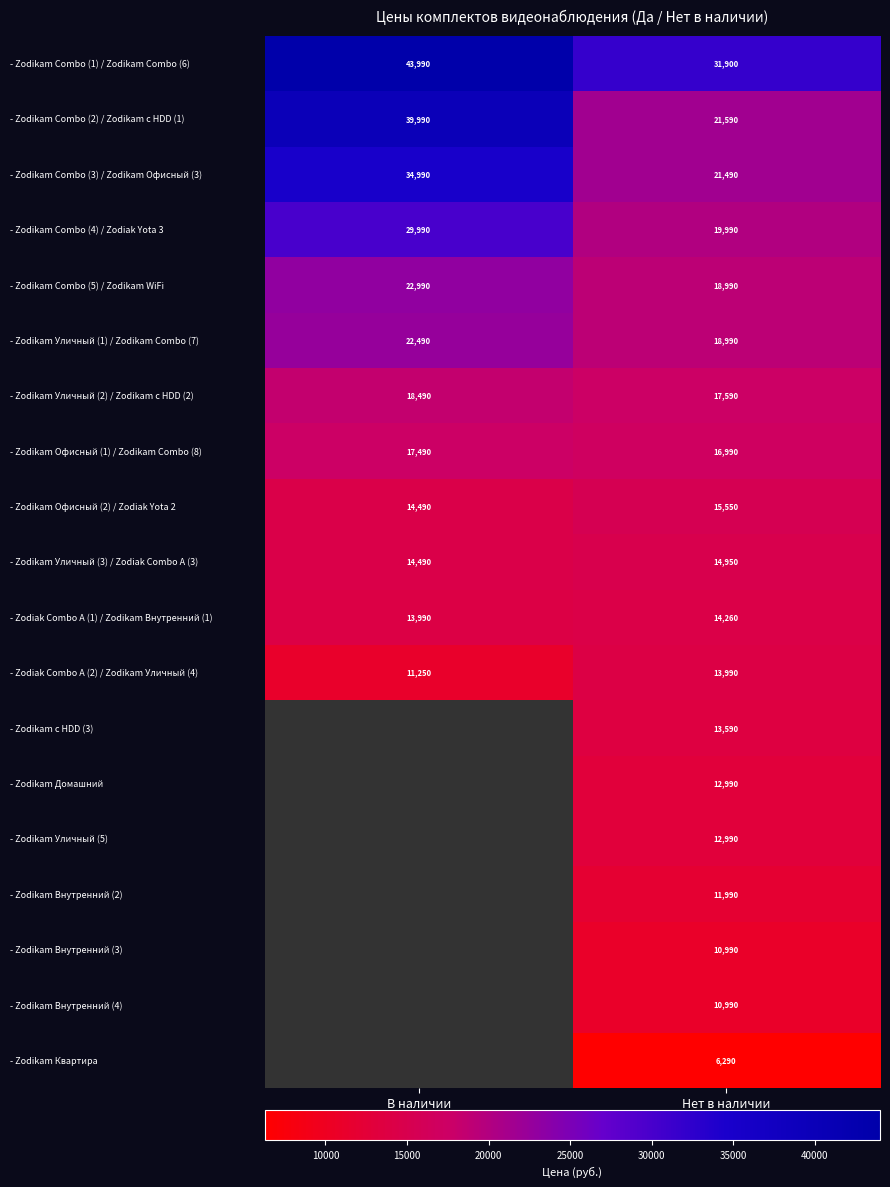

Is it true that - Zodikam Combo (4) / Zodiak Yota 3 equals 27419.4 at Нет в наличии?

False